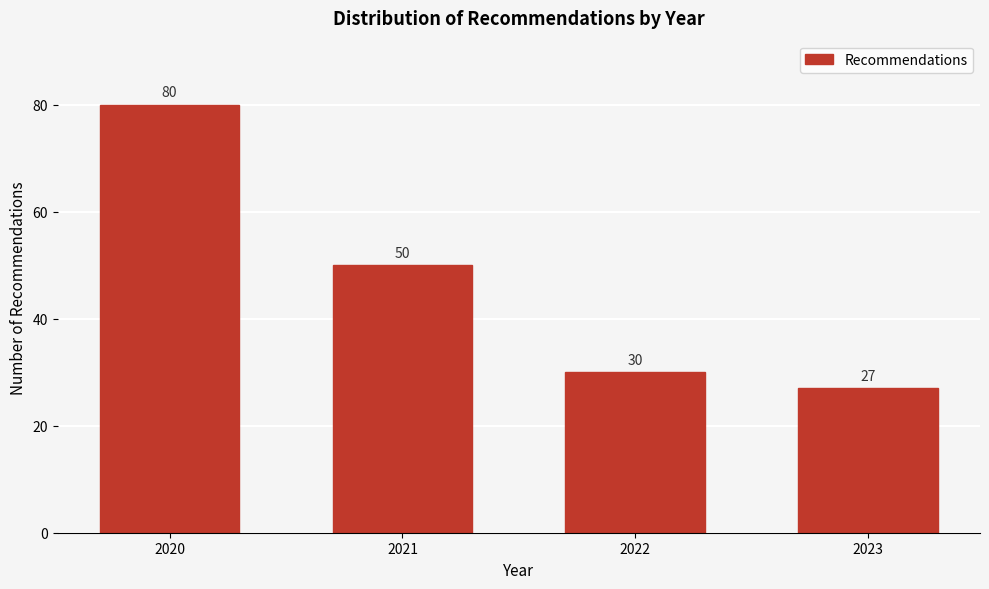

Reading left to right, list all the values displayed in this chart.

80	50	30	27